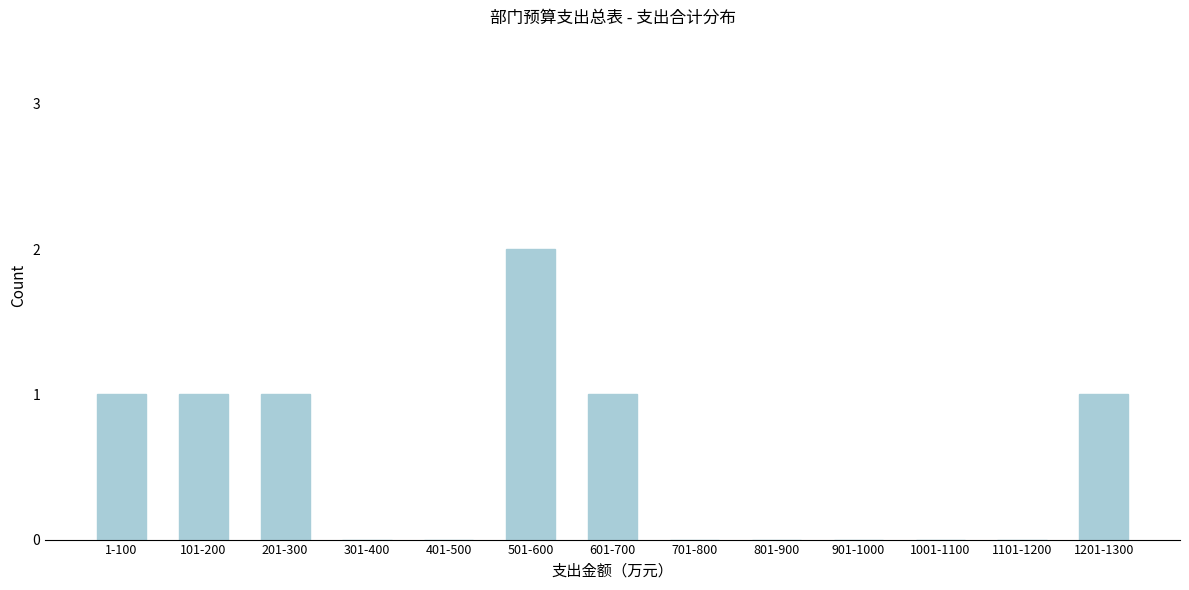

Reading right to left, list all the values displayed in this chart.

1201-1300=1	1101-1200=0	1001-1100=0	901-1000=0	801-900=0	701-800=0	601-700=1	501-600=2	401-500=0	301-400=0	201-300=1	101-200=1	1-100=1